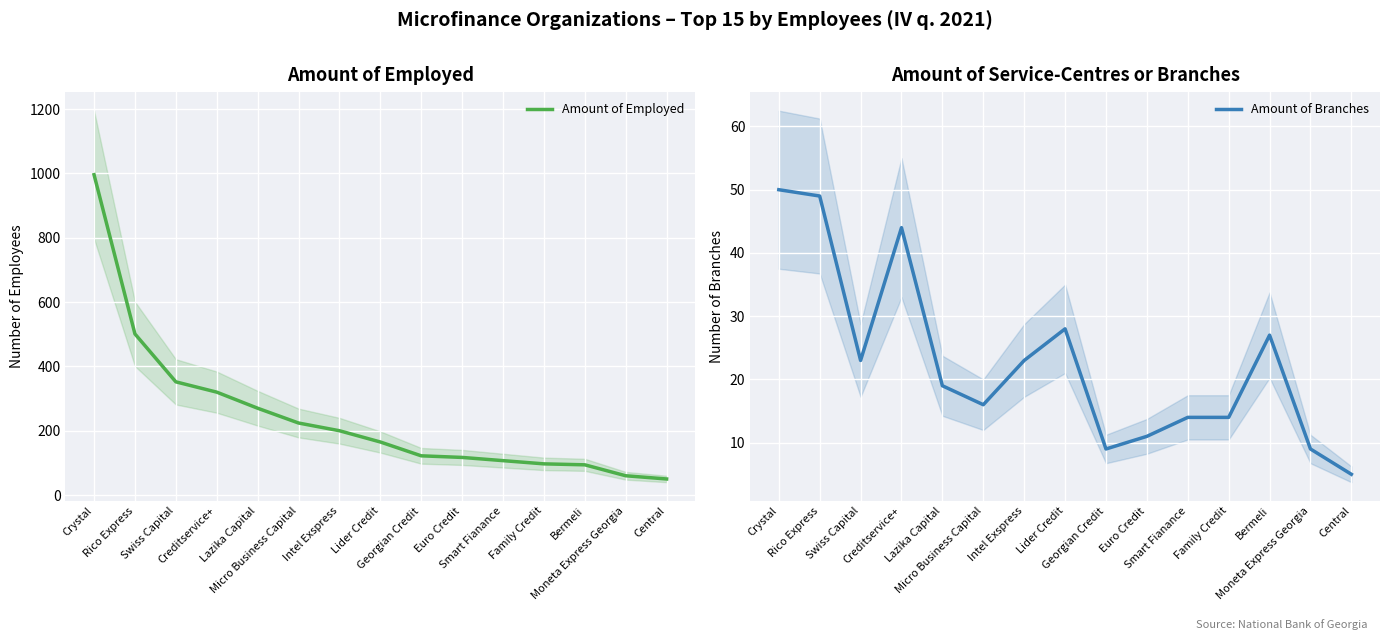

Reading left to right, what are all the values shown in this chart?

Amount of Employed: Crystal=996	Rico Express=501	Swiss Capital=352	Creditservice+=320	Lazika Capital=270	Micro Business Capital=224	Intel Exspress=200	Lider Credit=165	Georgian Credit=122	Euro Credit=117	Smart Fianance=107	Family Credit=97	Bermeli=94	Moneta Express Georgia=60	Central=50
Amount of Branches: Crystal=50	Rico Express=49	Swiss Capital=23	Creditservice+=44	Lazika Capital=19	Micro Business Capital=16	Intel Exspress=23	Lider Credit=28	Georgian Credit=9	Euro Credit=11	Smart Fianance=14	Family Credit=14	Bermeli=27	Moneta Express Georgia=9	Central=5